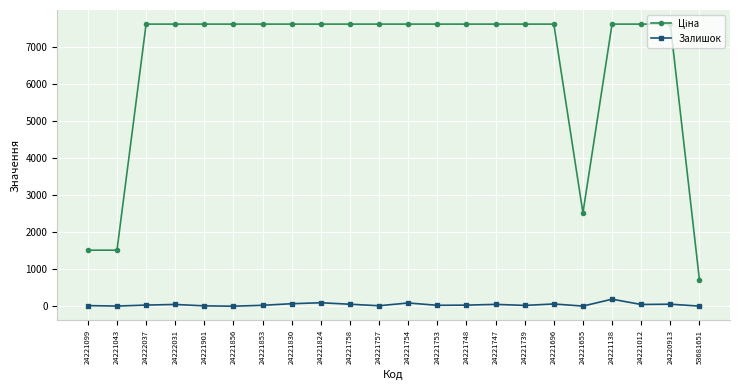

At how many categories does at least one series exceed 7450?

18